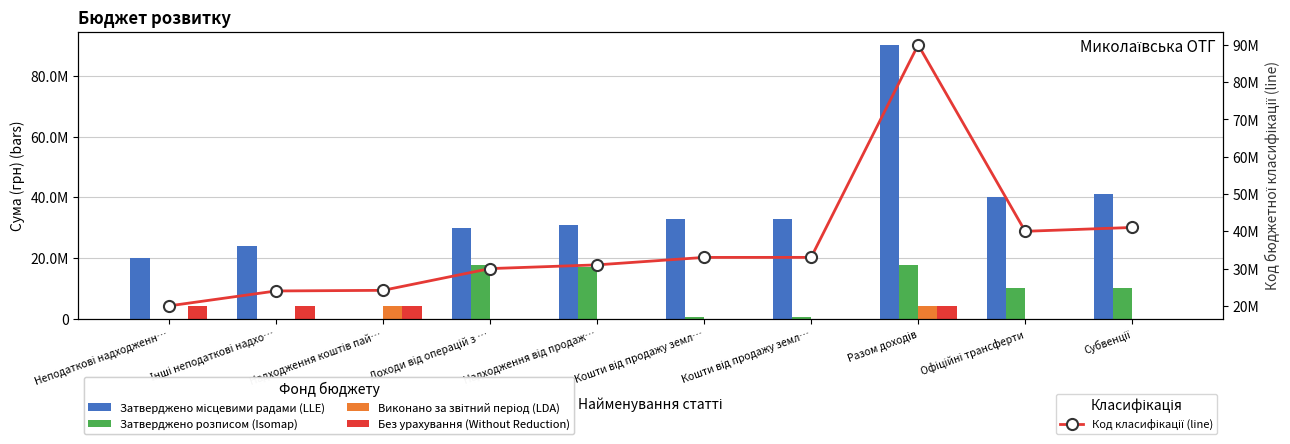

Reading left to right, transcribe all the data shown in this chart.

Затверджено місцевими радами (LLE): Неподаткові надходженн…=20000000.0	Інші неподаткові надхо…=24000000.0	Надходження коштів пай…=0.0	Доходи від операцій з …=30000000.0	Надходження від продаж…=31000000.0	Кошти від продажу земл…=33000000.0	Кошти від продажу земл…=33010000.0	Разом доходів=90010100.0	Офіційні трансферти=40000000.0	Субвенції=41030000.0
Затверджено розписом (Isomap): Неподаткові надходженн…=36.0	Інші неподаткові надхо…=36.0	Надходження коштів пай…=0.0	Доходи від операцій з …=17700000.0	Надходження від продаж…=17000000.0	Кошти від продажу земл…=700000.0	Кошти від продажу земл…=700000.0	Разом доходів=17700036.0	Офіційні трансферти=10152800.0	Субвенції=10152800.0
Виконано за звітний період (LDA): Неподаткові надходженн…=36.0	Інші неподаткові надхо…=36.0	Надходження коштів пай…=4185454.5	Доходи від операцій з …=64275.0	Надходження від продаж…=0.0	Кошти від продажу земл…=64275.0	Кошти від продажу земл…=64275.0	Разом доходів=4249729.5	Офіційні трансферти=0.0	Субвенції=0.0
Без урахування (Without Reduction): Неподаткові надходженн…=4185454.5	Інші неподаткові надхо…=4185454.5	Надходження коштів пай…=4185454.5	Доходи від операцій з …=64275.0	Надходження від продаж…=0.0	Кошти від продажу земл…=64275.0	Кошти від продажу земл…=64275.0	Разом доходів=4249729.5	Офіційні трансферти=0.0	Субвенції=0.0
Код класифікації (line): Неподаткові надходженн…=20000000.0	Інші неподаткові надхо…=24000000.0	Надходження коштів пай…=24170000.0	Доходи від операцій з …=30000000.0	Надходження від продаж…=31000000.0	Кошти від продажу земл…=33000000.0	Кошти від продажу земл…=33010000.0	Разом доходів=90010100.0	Офіційні трансферти=40000000.0	Субвенції=41030000.0